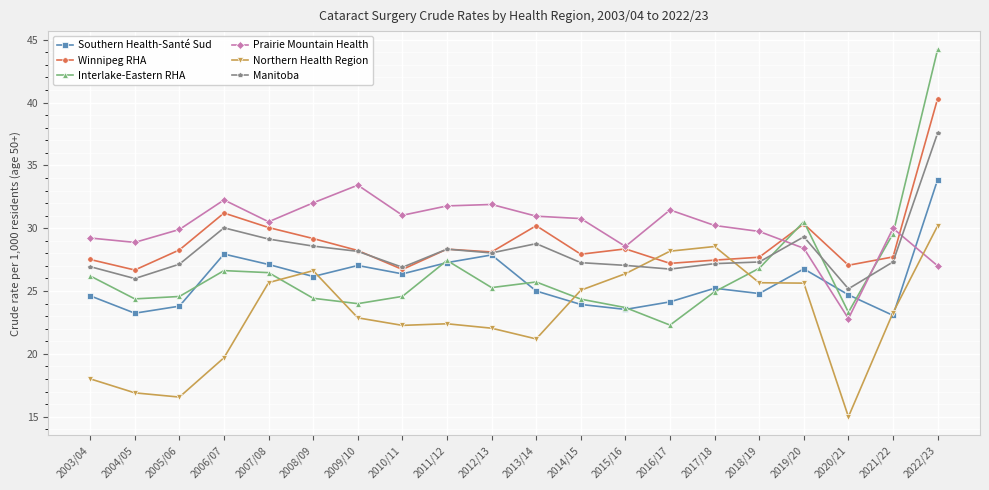

What is the label of the 1st point from the right?

2022/23